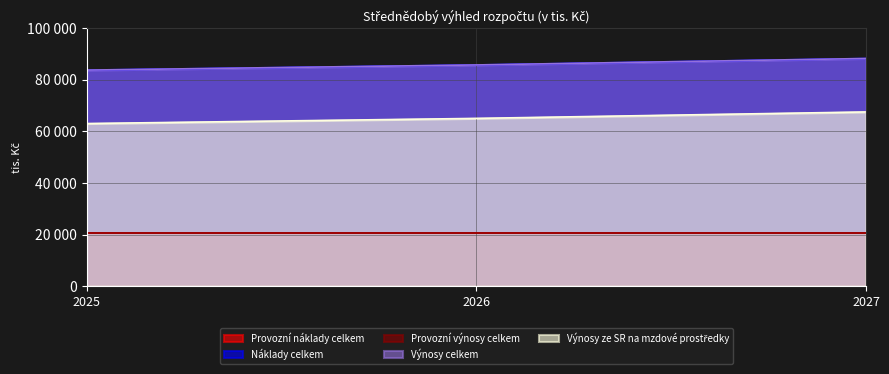

At how many categories does at least one series exceed 85159?

2